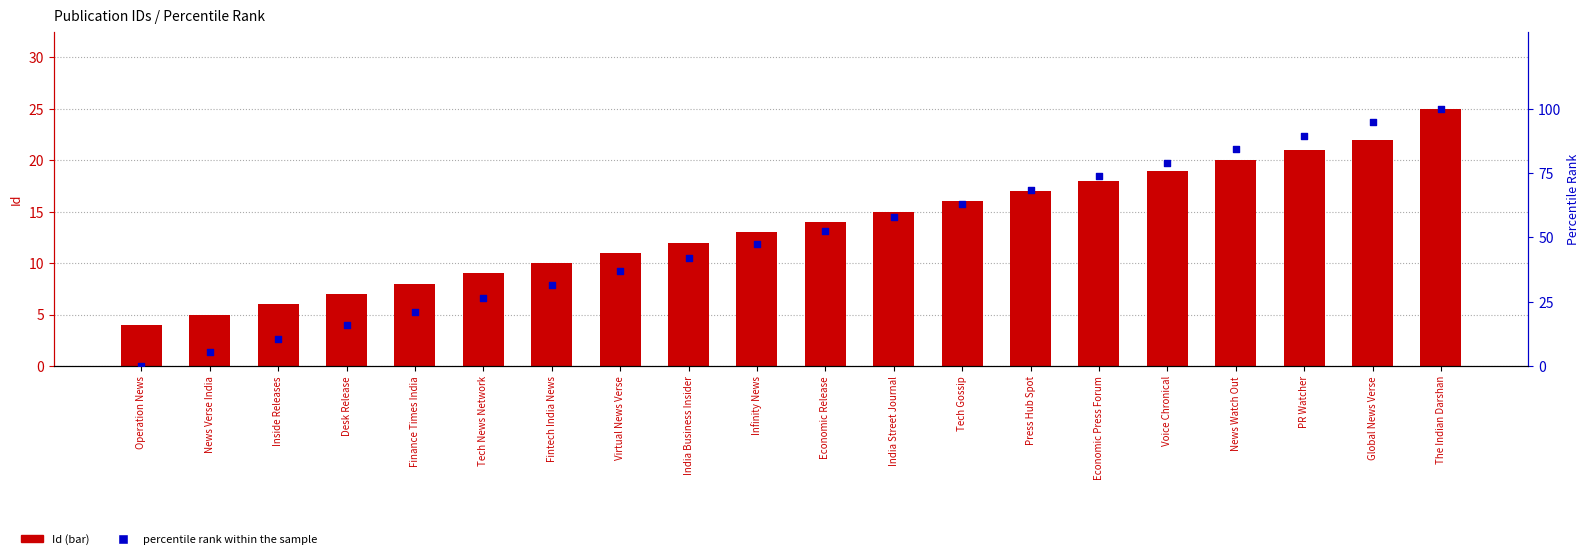

Which series contains the lowest Y value?

percentile rank within the sample